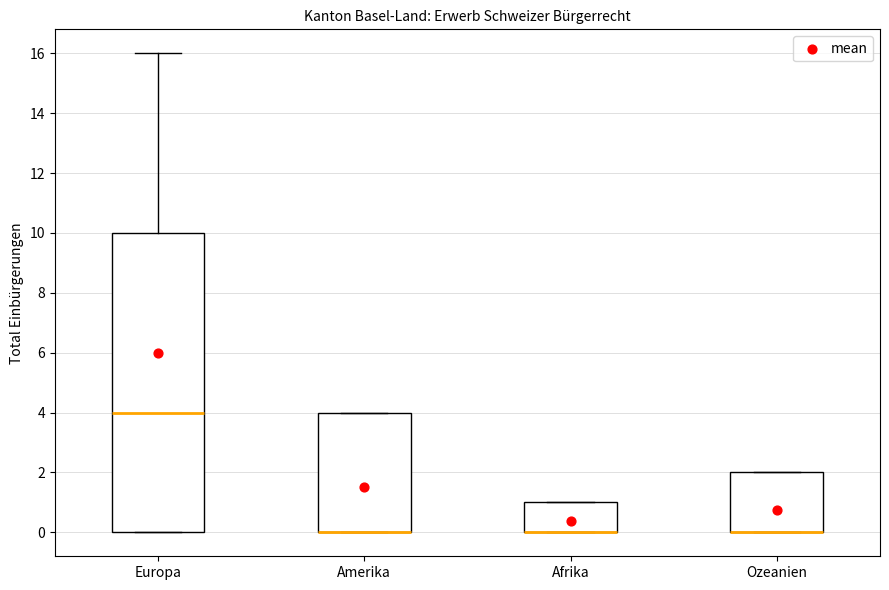

Comparing the boxes themselves (not the whiskers), which one is the tallest?

Europa